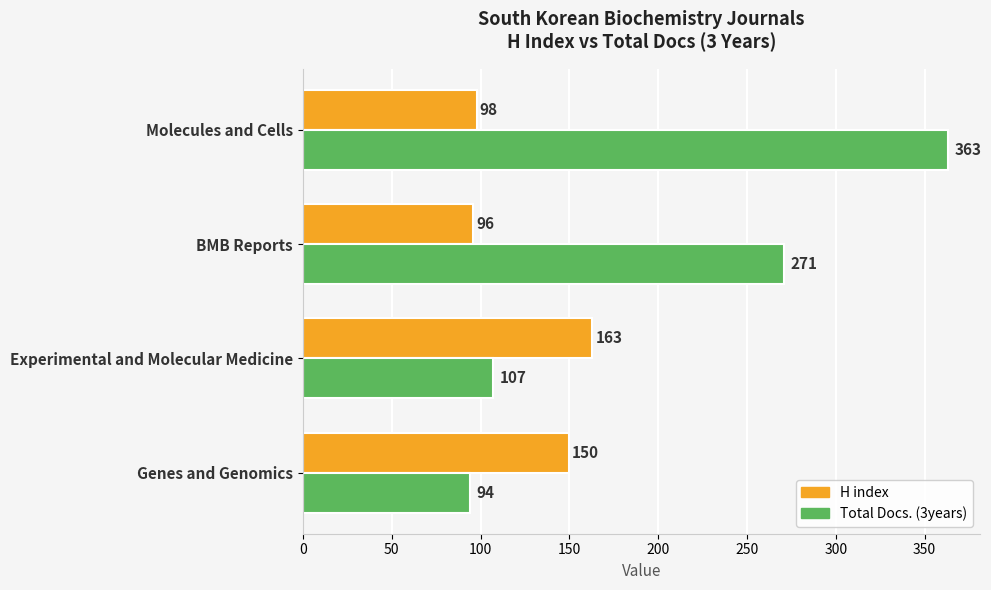

How many data points does each series have?

4